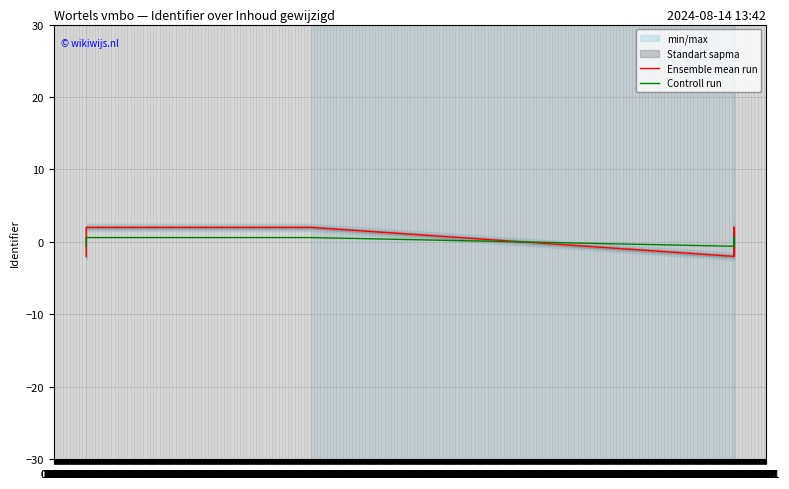

What are all the series names shown in the legend?

Ensemble mean run, Controll run